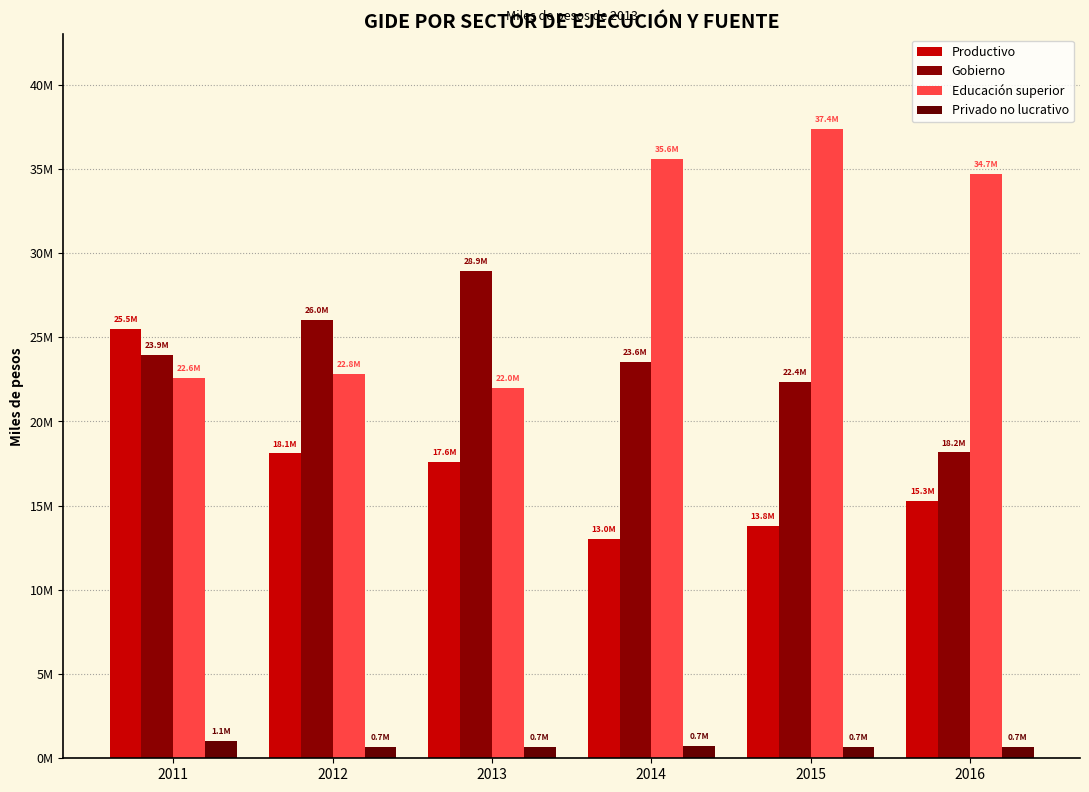

Reading left to right, list all the values displayed in this chart.

Productivo: 2011=25498393.3	2012=18100192.7	2013=17610467.3	2014=13017536.8	2015=13822088.1	2016=15300085.9
Gobierno: 2011=23936066.4	2012=26006950.0	2013=28918678.6	2014=23561622.4	2015=22369220.9	2016=18163515.9
Educación superior: 2011=22577320.7	2012=22815947.9	2013=21980818.6	2014=35573686.3	2015=37384883.2	2016=34703629.5
Privado no lucrativo: 2011=1050201.9	2012=680447.8	2013=673310.3	2014=728627.6	2015=692057.8	2016=681191.9